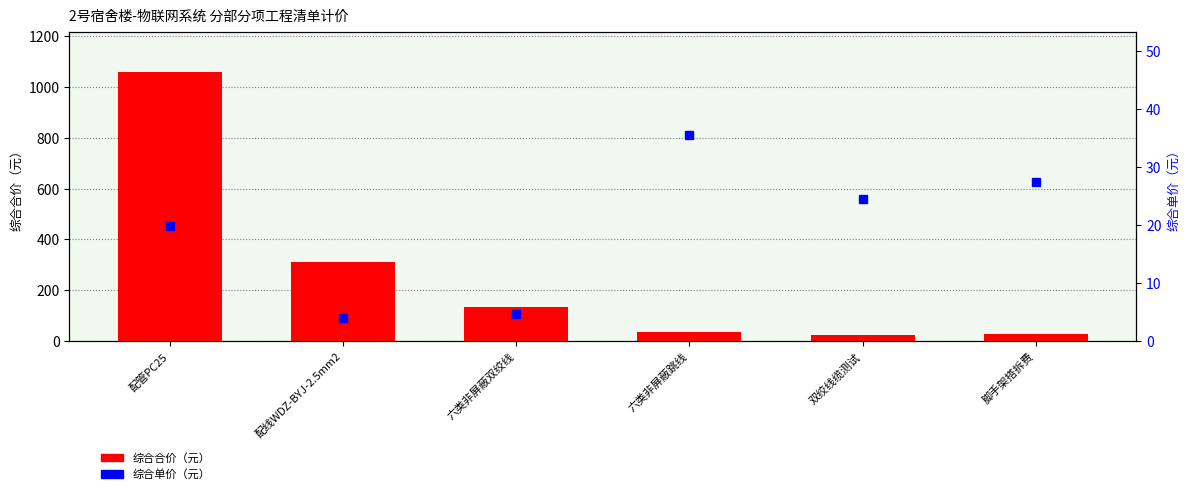

List the series in order of their peak value, highest first.

综合合价, 综合单价